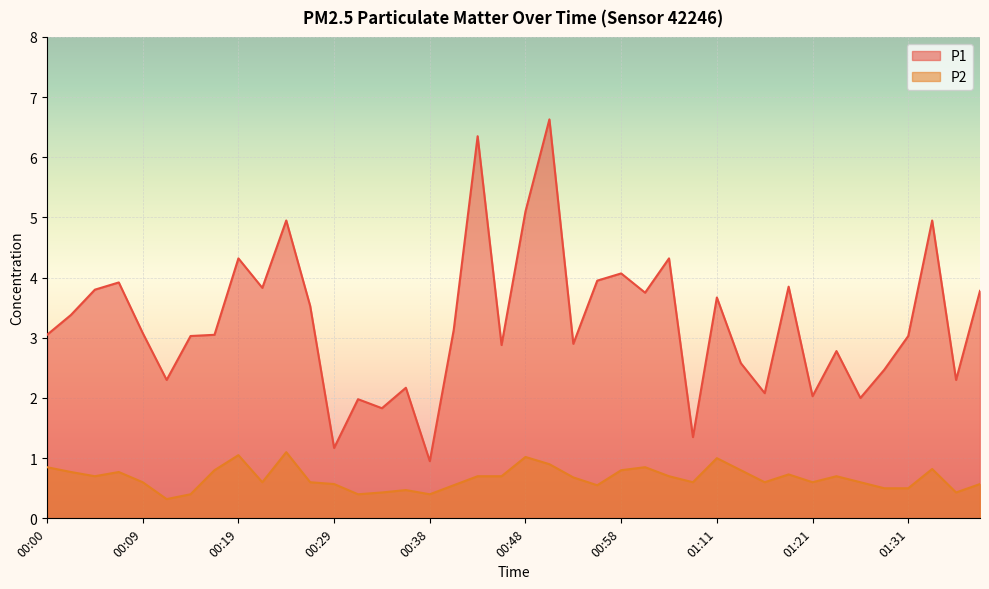

True or false: P1 has a value of 0.3 at 00:29.

False